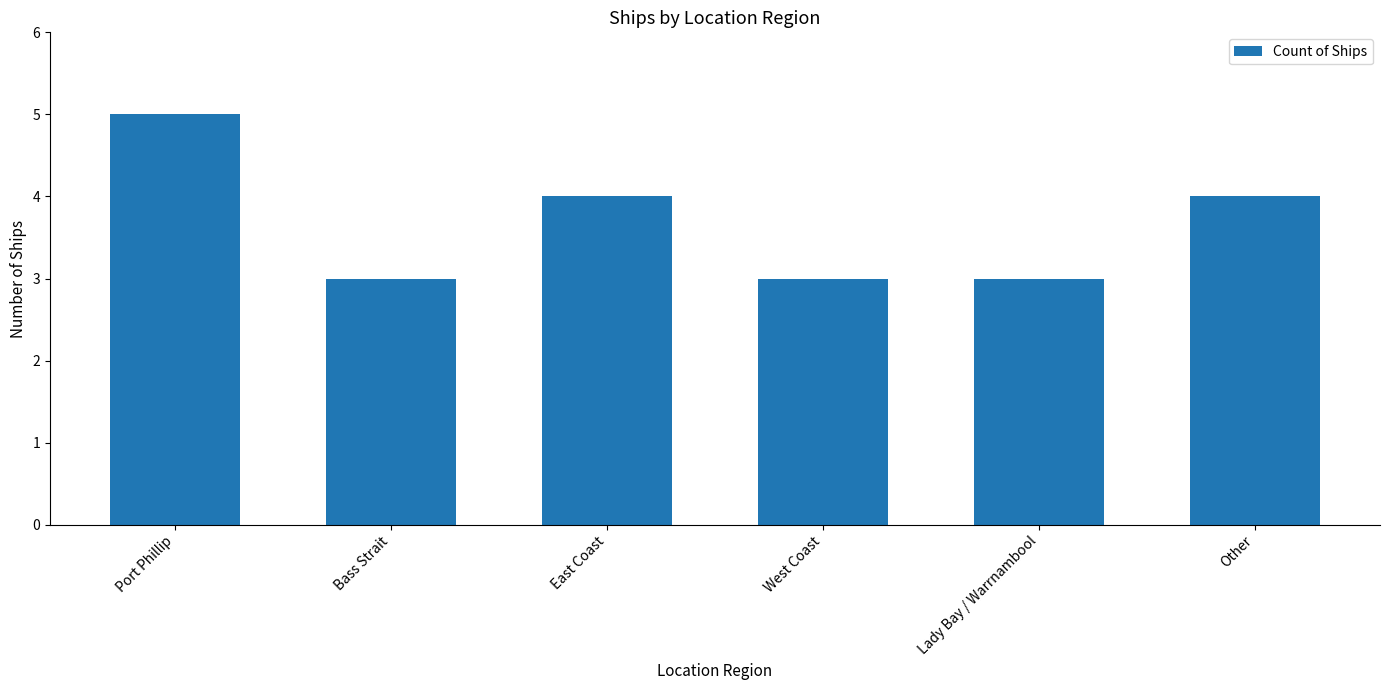

What is the label of the 4th bar from the right?

East Coast